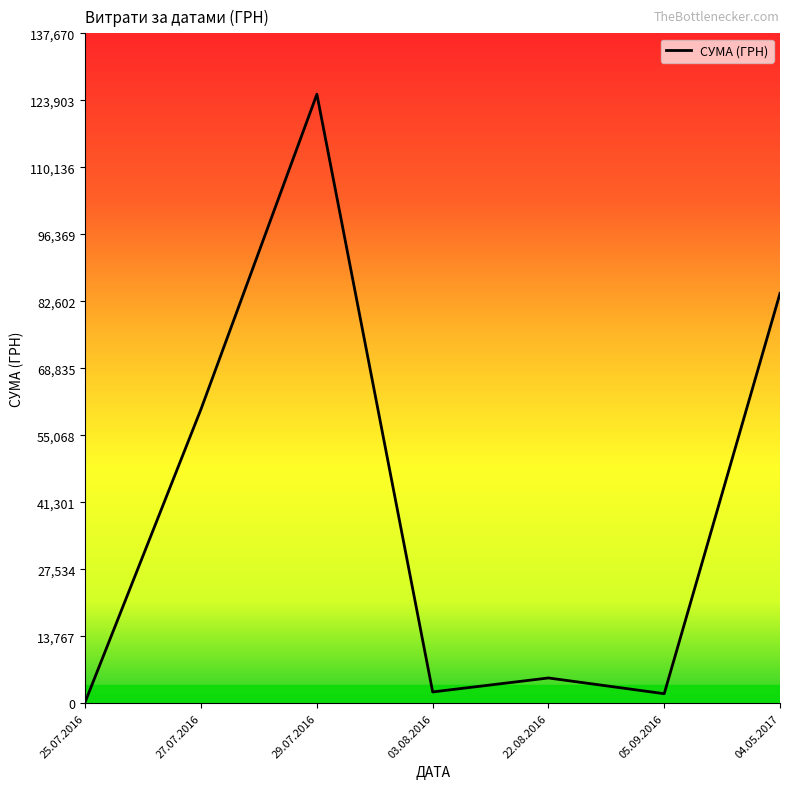

What is the average value?

39956.4